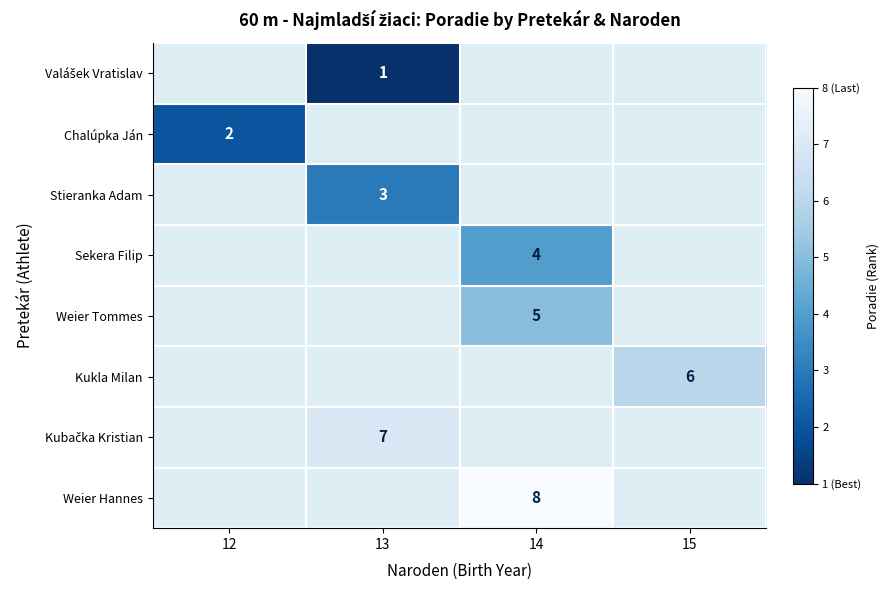

Is it true that Sekera Filip equals 4 at 14?

True